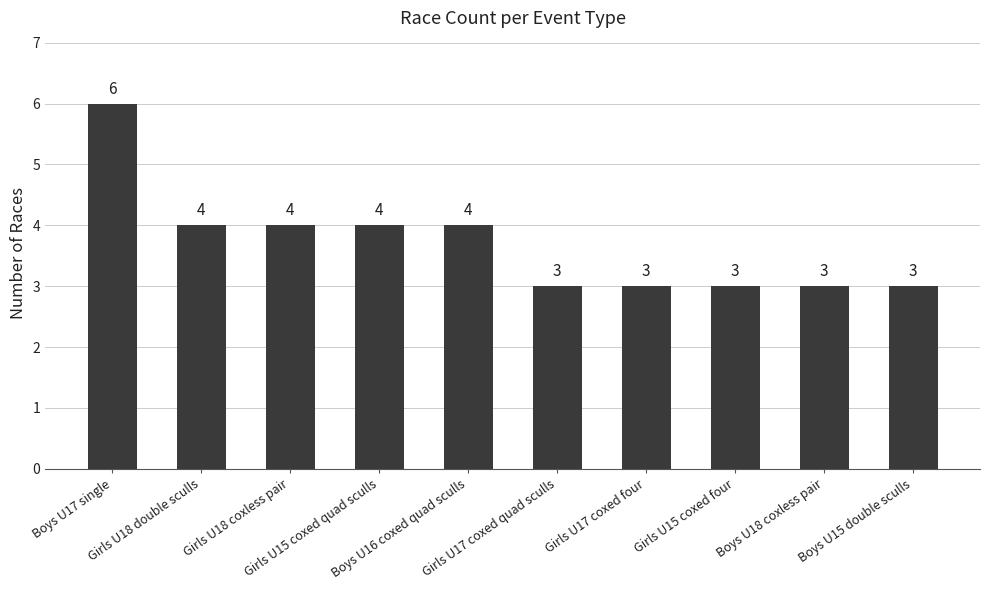

What is the sum of the values at Girls U15 coxed quad sculls and Girls U18 double sculls?

8